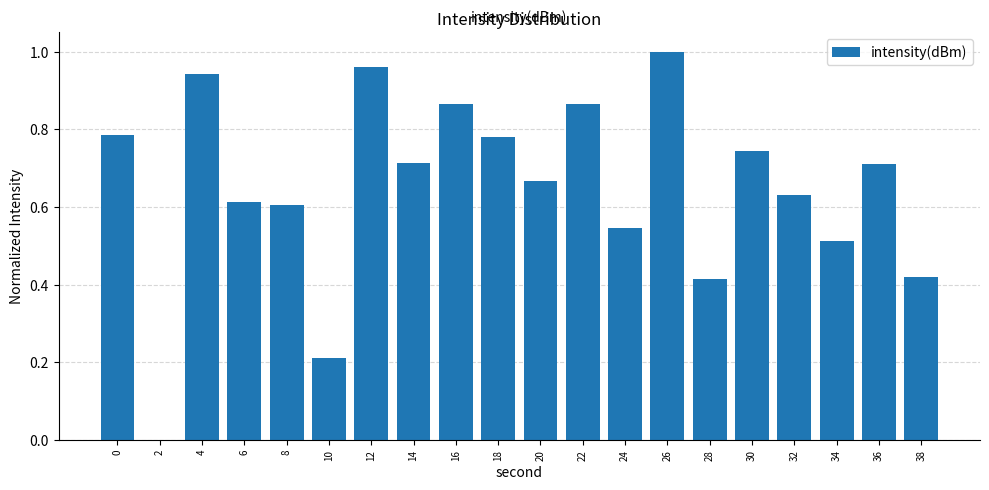

Which label corresponds to the largest value in the chart?

26